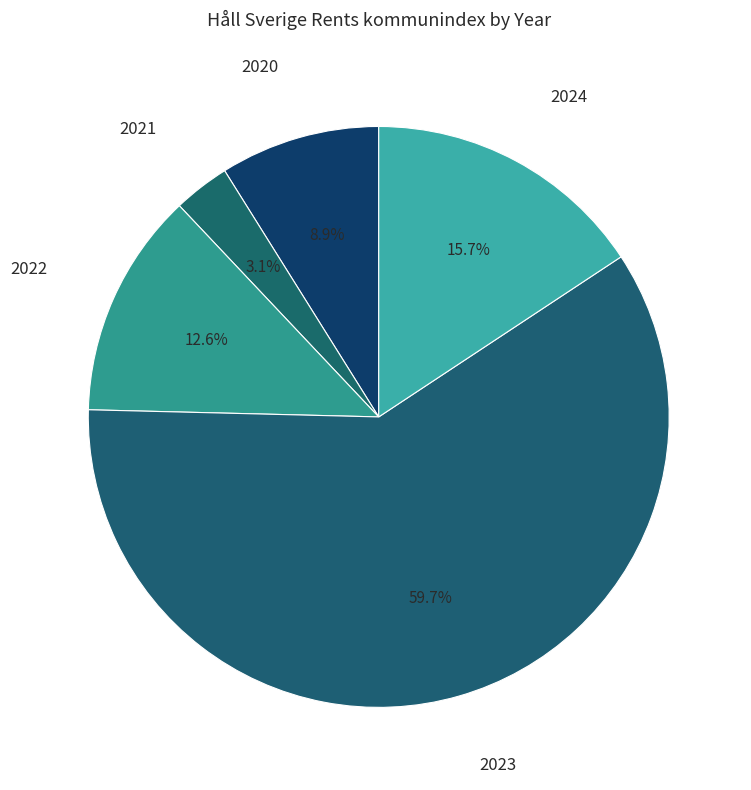

Does any single category account for the majority?

Yes